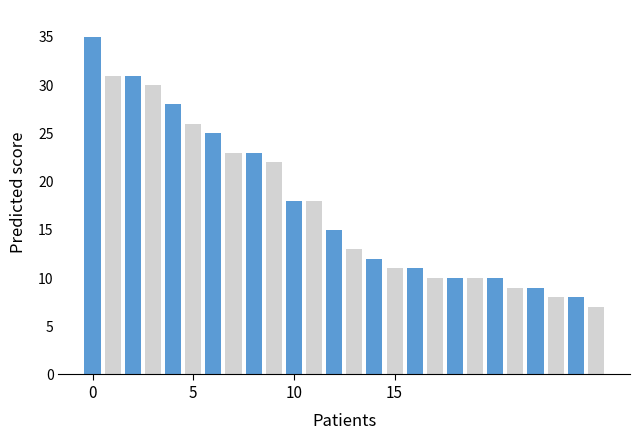

What is the greatest value displayed?

35